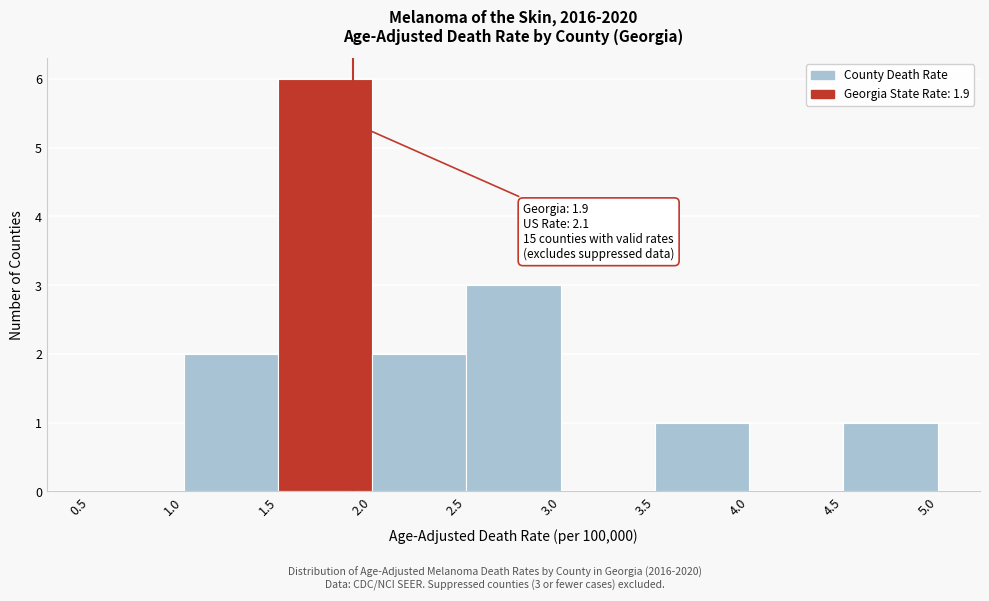

Which range on the x-axis has the tallest bar?

1.5 to 2.0